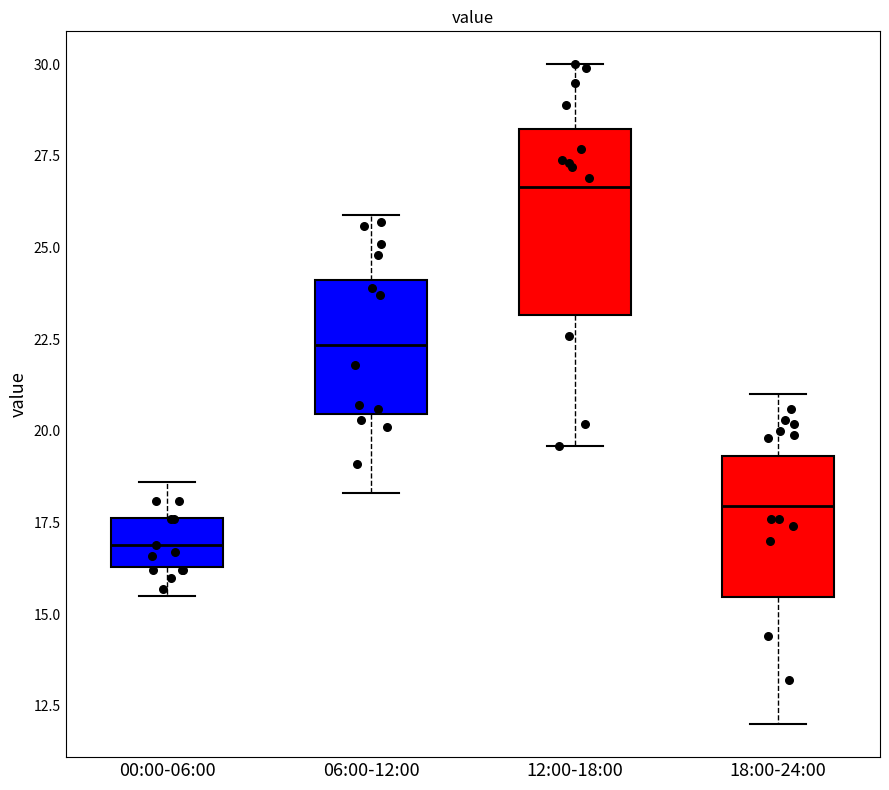

Reading left to right, transcribe this box plot: for each box, give where its median line is, the range the box spans, and where its two whiskers end, as read against the y-axis. The values are not printed on the chart, so give them approximately, as read against the axis.

00:00-06:00: median 17.0, box 16.5 to 17.5, whiskers 15.5 to 18.5
06:00-12:00: median 22.5, box 20.5 to 24.0, whiskers 18.5 to 26.0
12:00-18:00: median 26.5, box 23.0 to 28.0, whiskers 19.5 to 30.0
18:00-24:00: median 18.0, box 15.5 to 19.5, whiskers 12.0 to 21.0